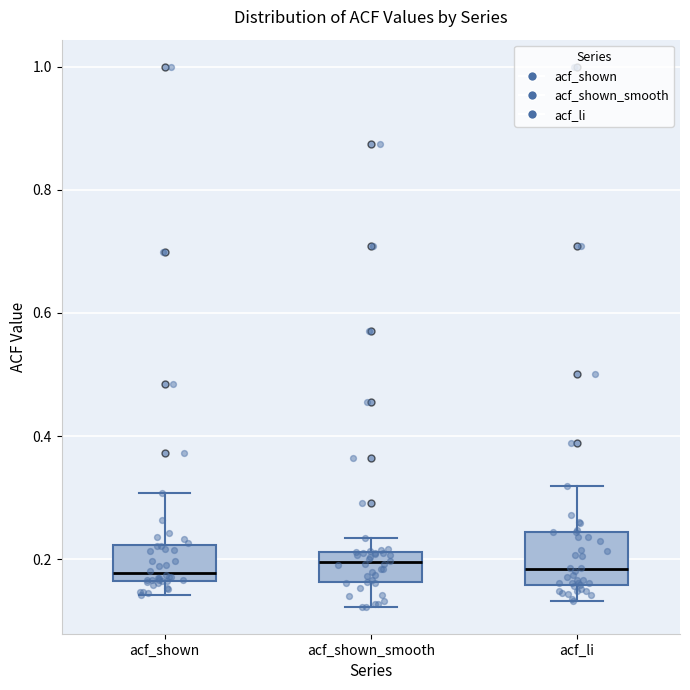

Reading left to right, transcribe this box plot: for each box, give where its median line is, the range the box spans, and where its two whiskers end, as read against the y-axis. The values are not printed on the chart, so give them approximately, as read against the axis.

acf_shown: median 0.18, box 0.16 to 0.22, whiskers 0.14 to 0.30
acf_shown_smooth: median 0.20, box 0.16 to 0.22, whiskers 0.12 to 0.24
acf_li: median 0.18, box 0.16 to 0.24, whiskers 0.14 to 0.32